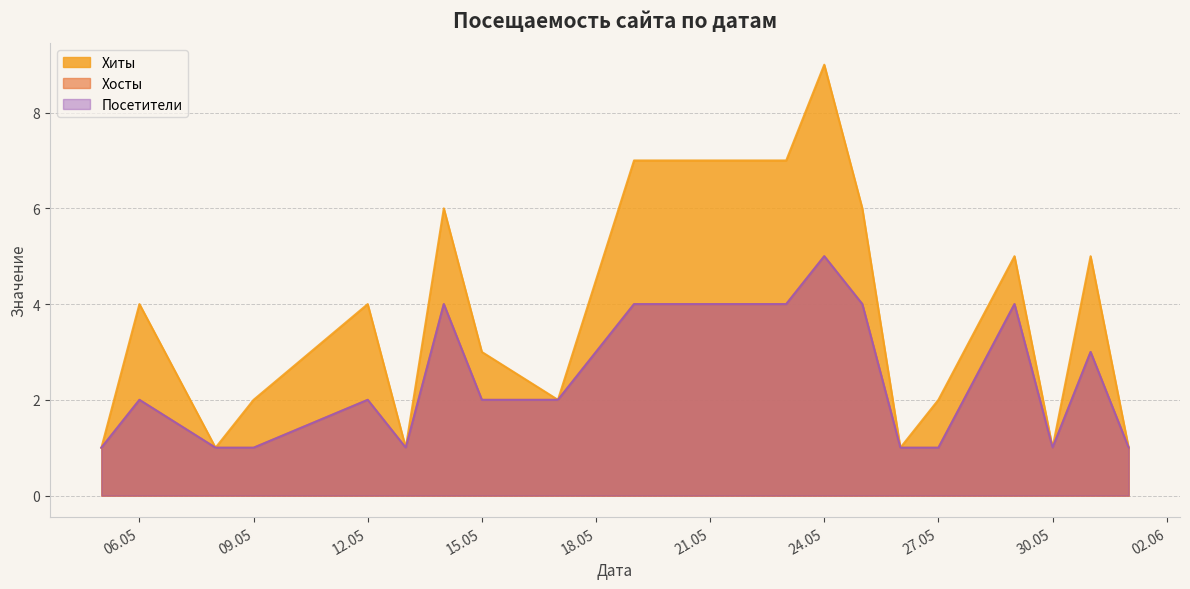

True or false: Посетители has more than 0 points higher than both neighbors.

True